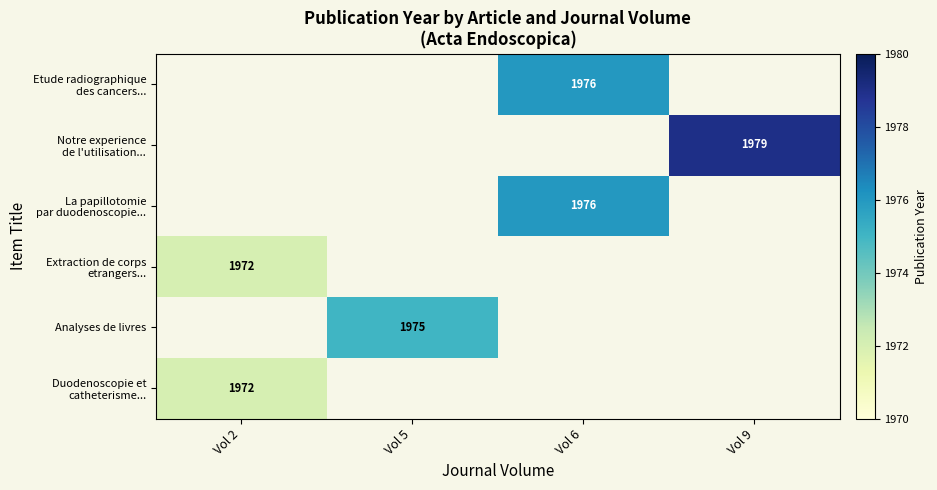

The value of Analyses de livres at Vol 5 is 1975. True or false?

True